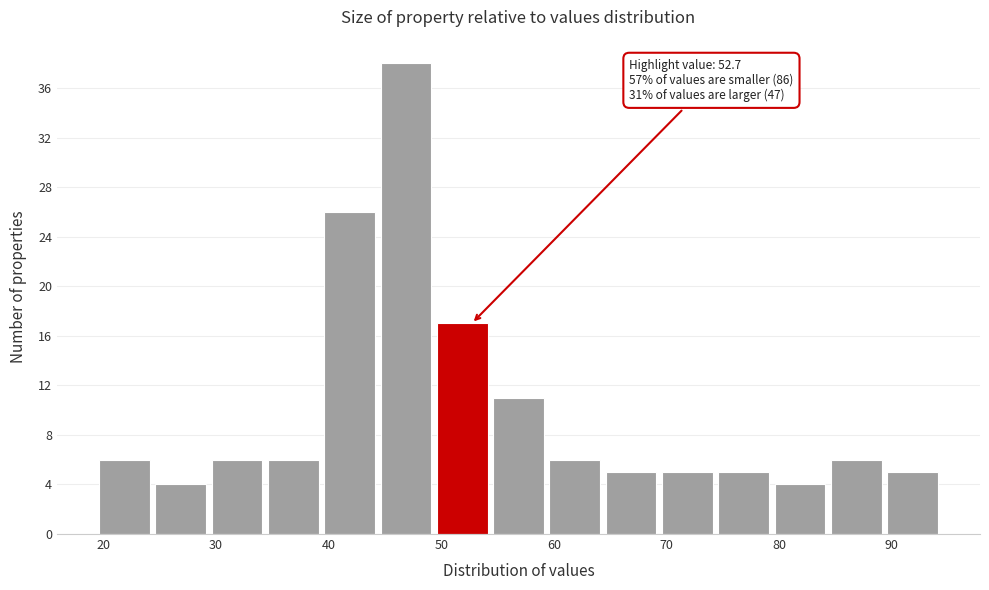

Over which range of the x-axis is the bar tallest?

44.6 to 49.6